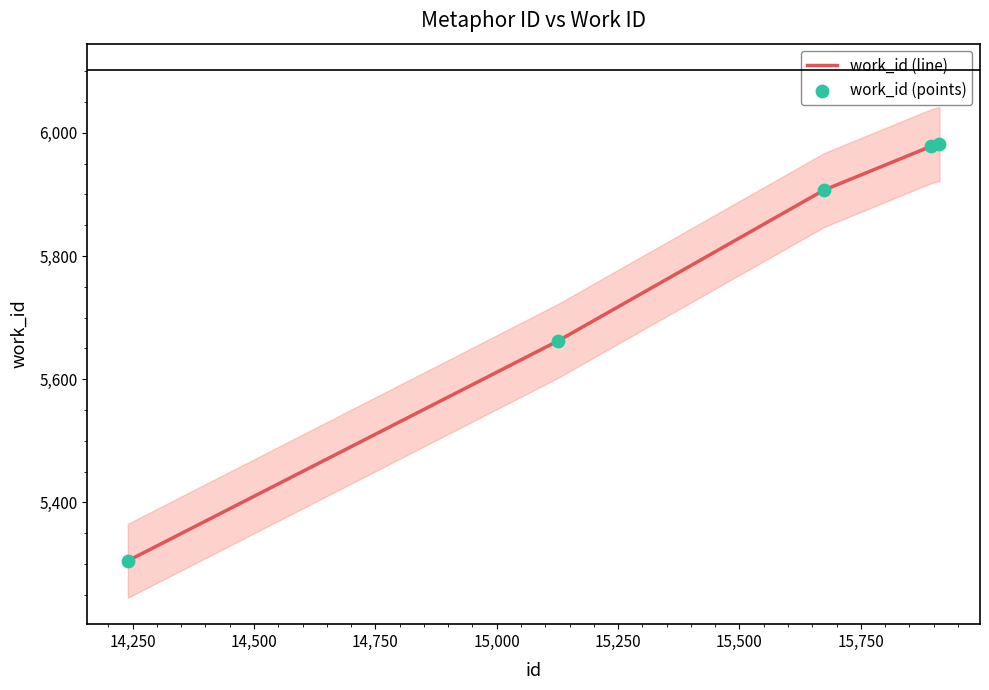

Which series has the largest total across all categories?

work_id (line)